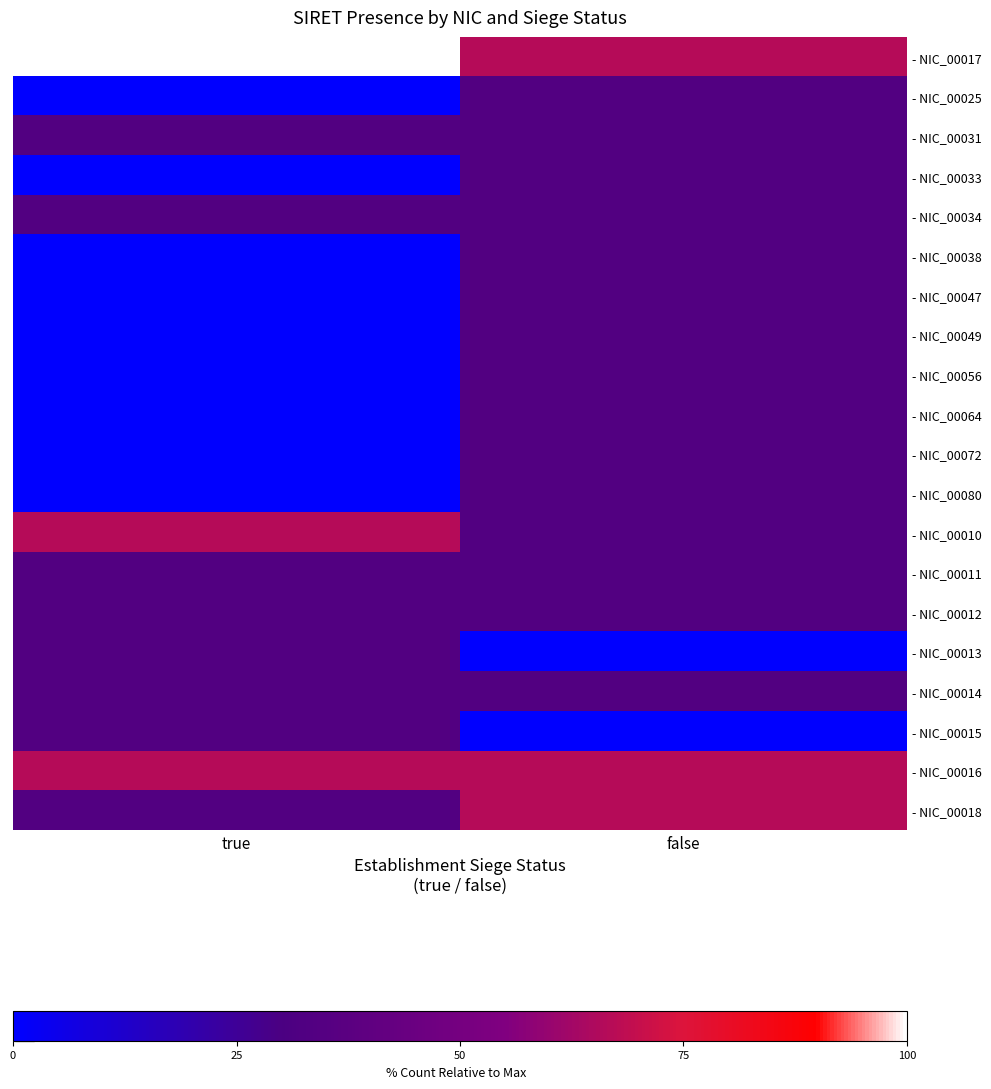

At which category is the sum across all series the highest?

false